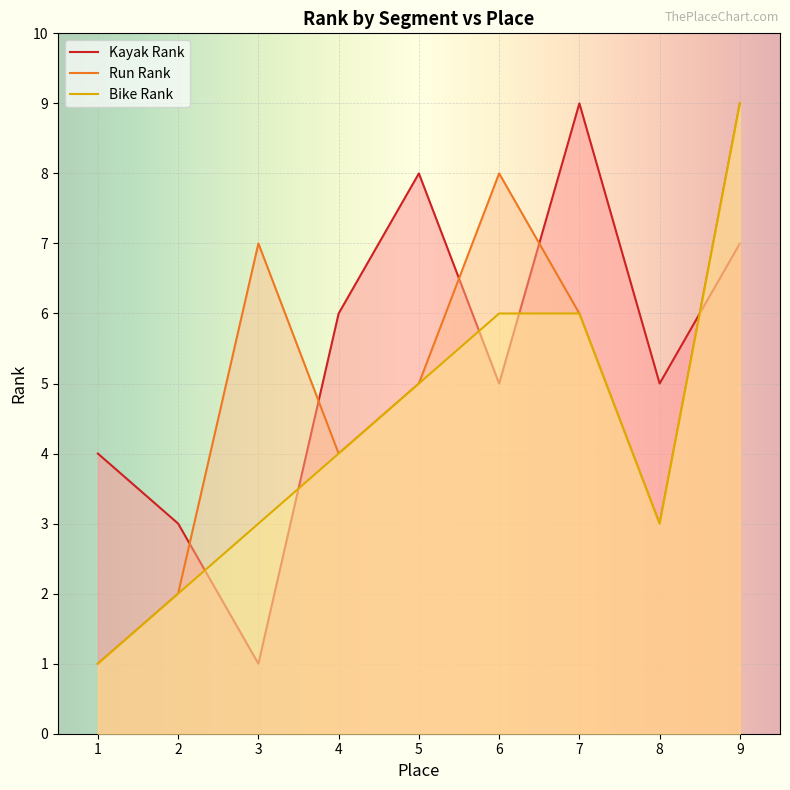

What is the difference between the highest and lowest values at 8?

2